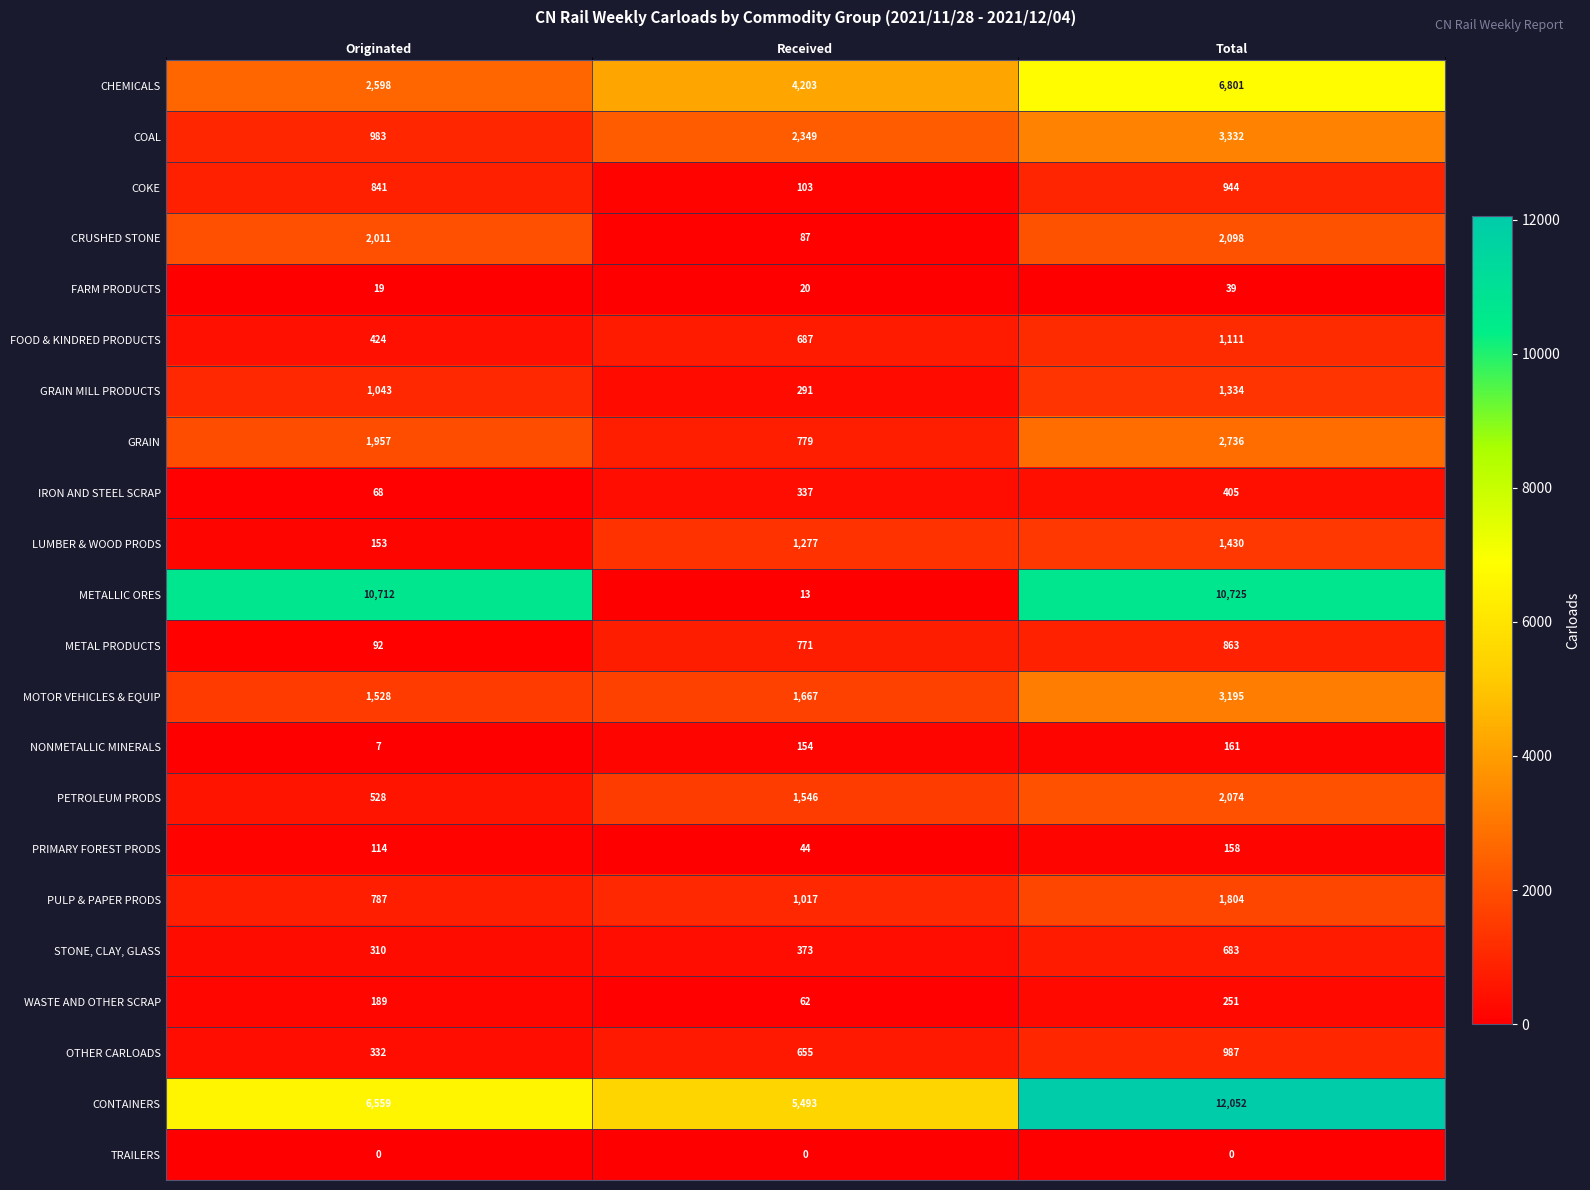

What is the sum of all COKE values?

1888